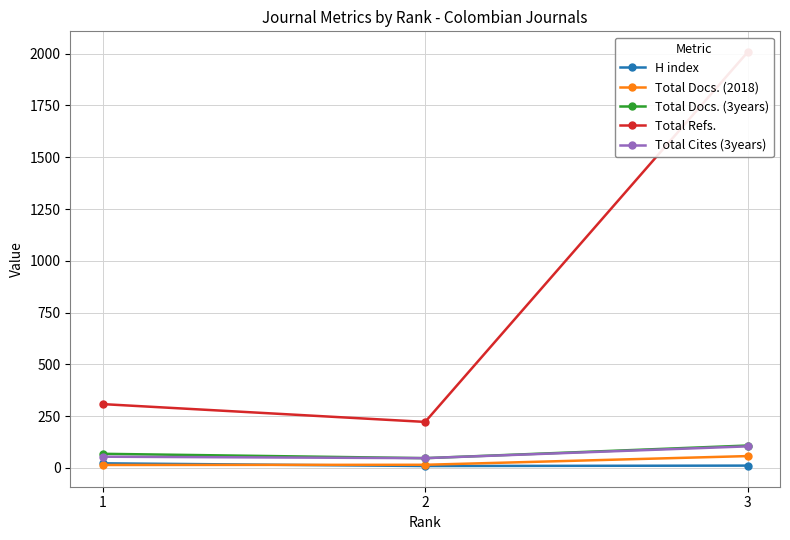

What are all the series names shown in the legend?

H index, Total Docs. (2018), Total Docs. (3years), Total Refs., Total Cites (3years)